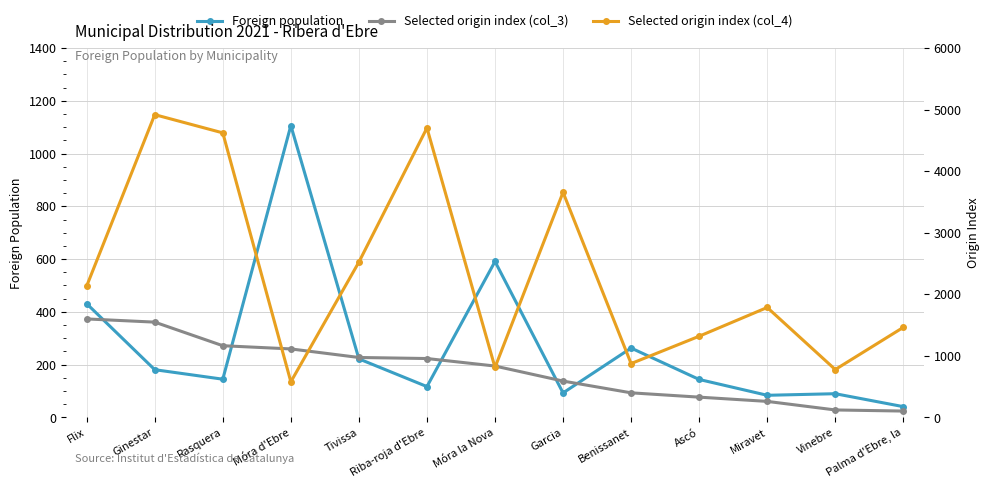

The value of Selected origin index (col_3) at Móra d'Ebre is 1113. True or false?

True